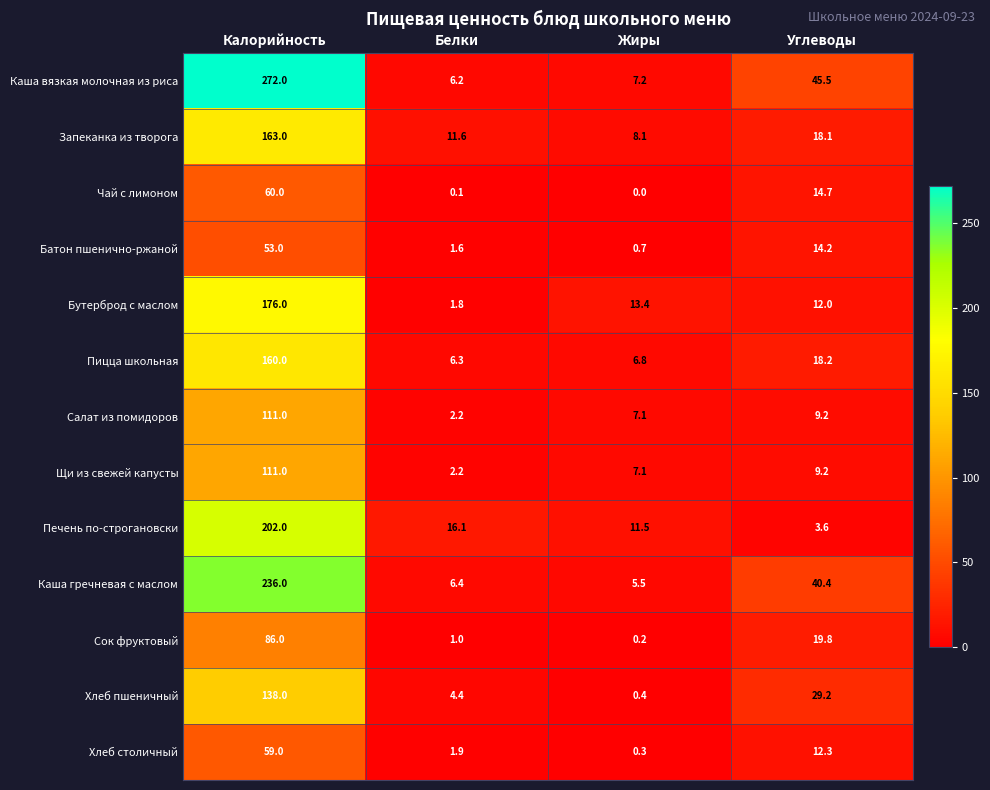

Which category has the highest value in the Салат из помидоров series?

Калорийность